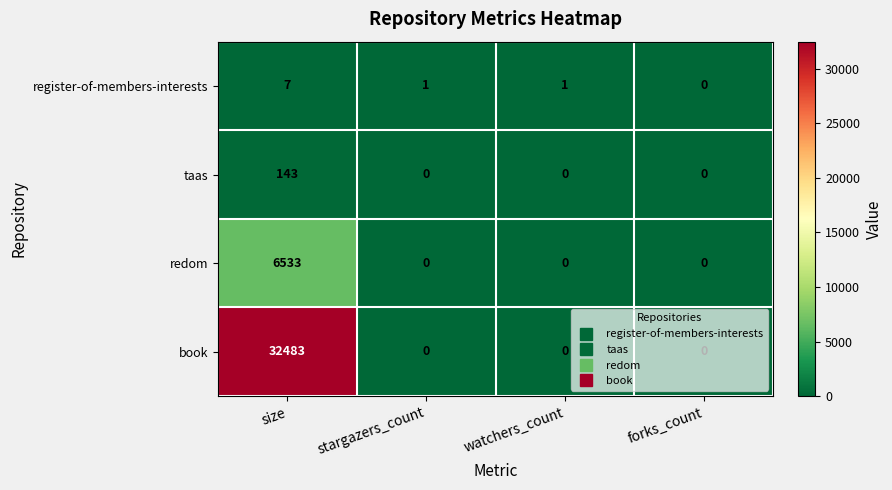

What is the difference between the redom values at watchers_count and size?

6533